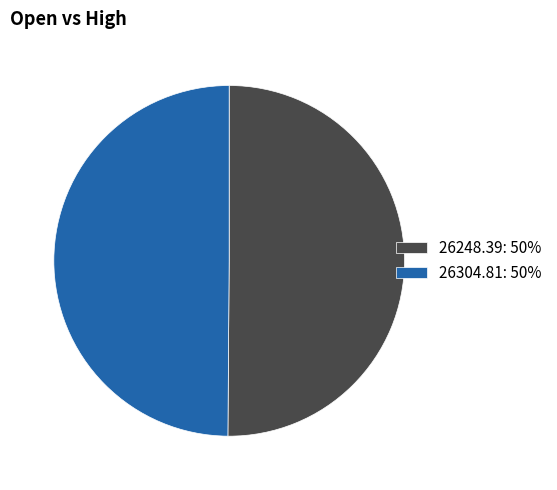

What is the ratio of the value at 26248.39: 50% to the value at 26304.81: 50%?

1.0